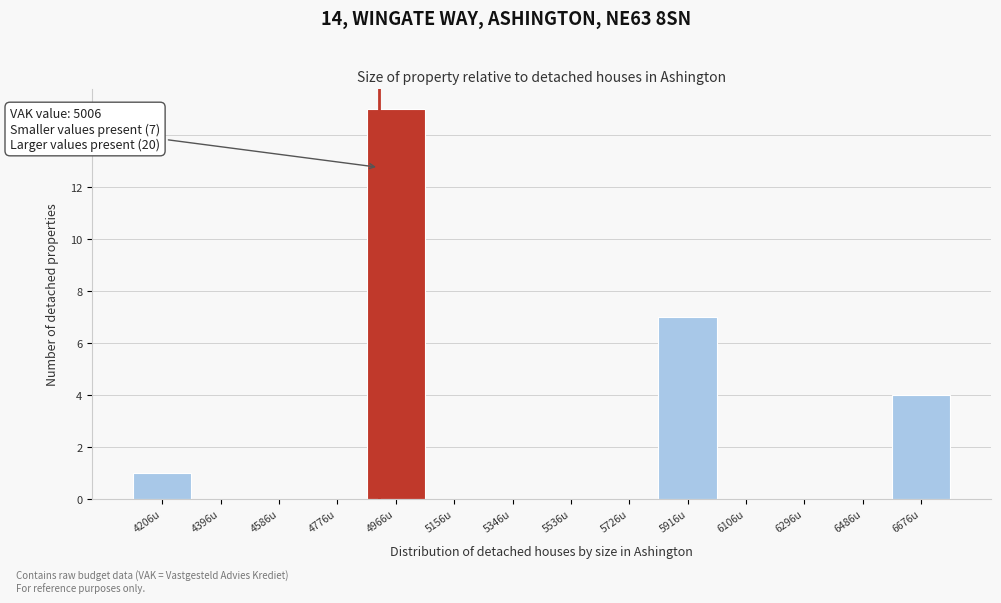

Reading right to left, extract all data points from this chart.

6676u=4	6486u=0	6296u=0	6106u=0	5916u=7	5726u=0	5536u=0	5346u=0	5156u=0	4966u=15	4776u=0	4586u=0	4396u=0	4206u=1